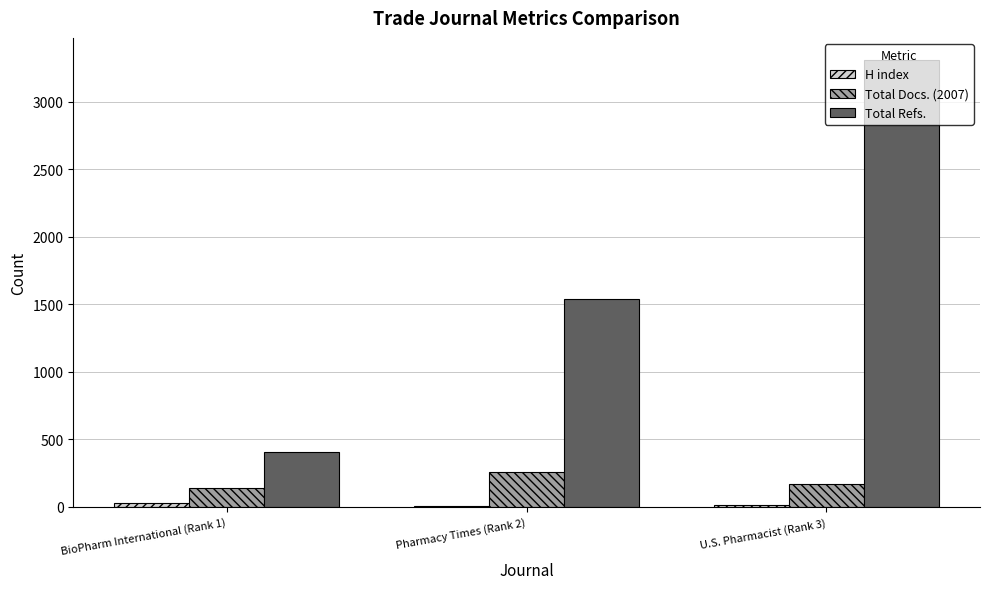

What is the maximum value shown in the chart?

3307